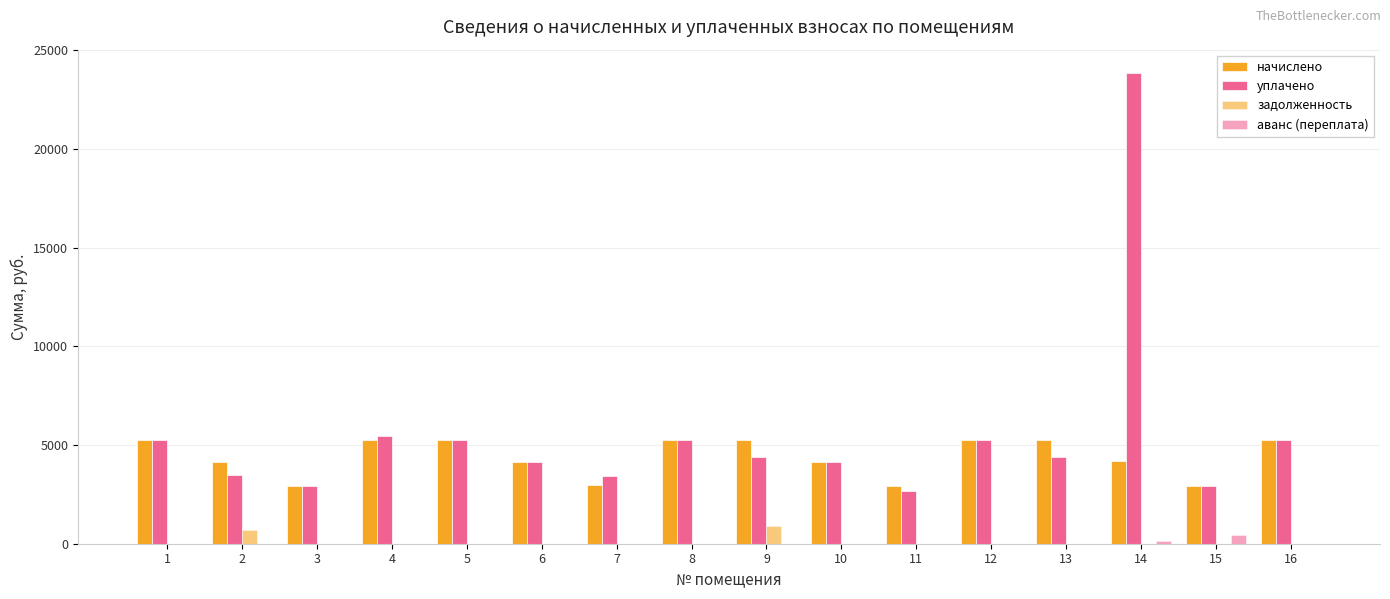

True or false: уплачено has a value of 6409.1 at 13.

False